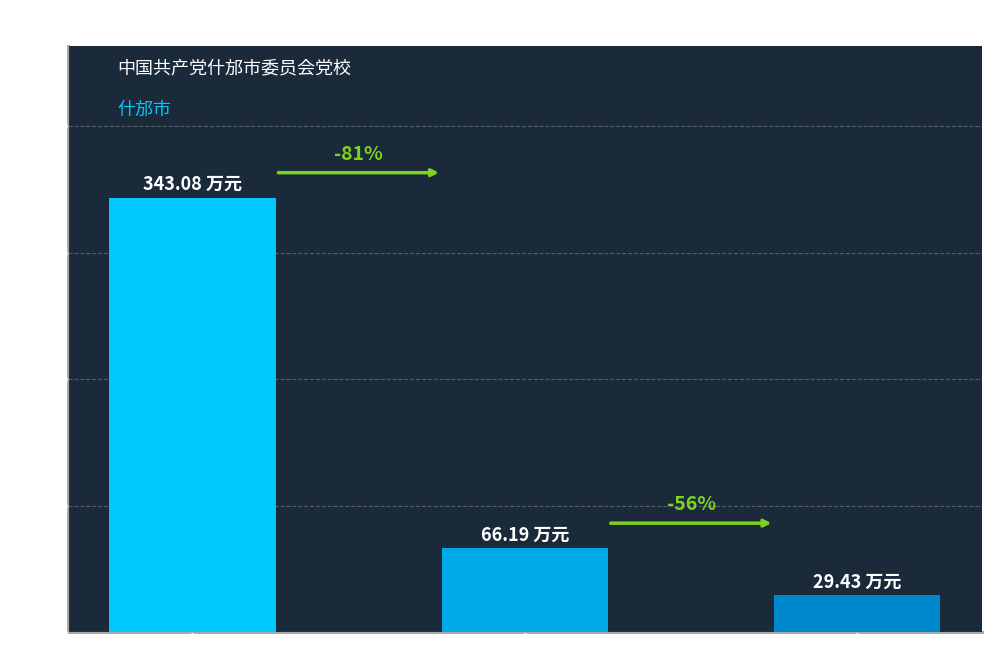

Reading left to right, extract all data points from this chart.

343.1	66.2	29.4